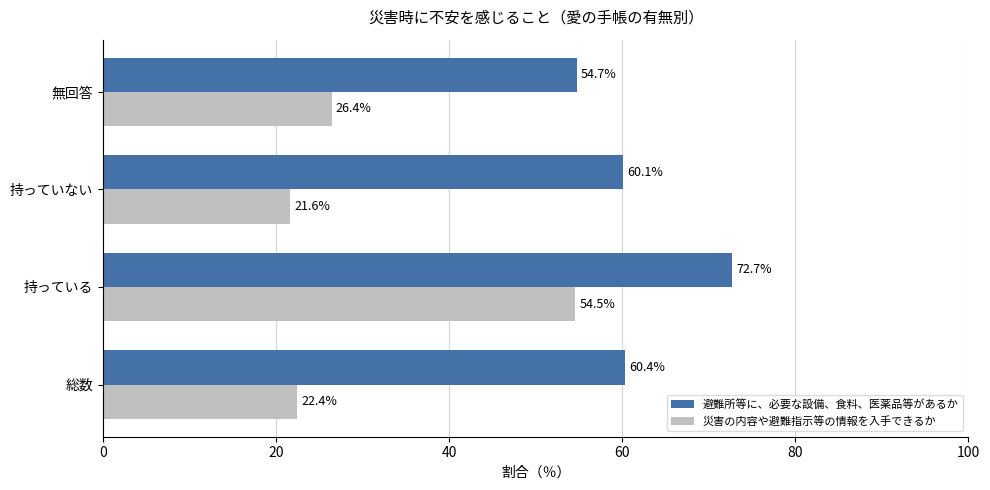

Which series changed the most between 総数 and 持っていない?

災害の内容や避難指示等の情報を入手できるか